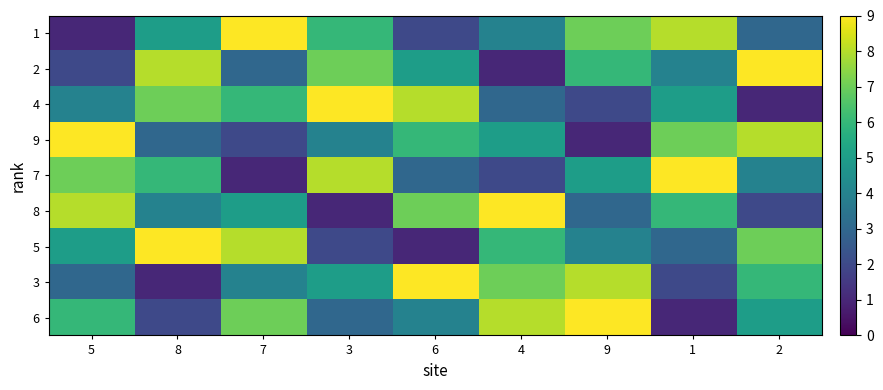

Reading left to right, what are all the values shown in this chart?

1: 5=1	8=5	7=9	3=6	6=2	4=4	9=7	1=8	2=3
2: 5=2	8=8	7=3	3=7	6=5	4=1	9=6	1=4	2=9
4: 5=4	8=7	7=6	3=9	6=8	4=3	9=2	1=5	2=1
9: 5=9	8=3	7=2	3=4	6=6	4=5	9=1	1=7	2=8
7: 5=7	8=6	7=1	3=8	6=3	4=2	9=5	1=9	2=4
8: 5=8	8=4	7=5	3=1	6=7	4=9	9=3	1=6	2=2
5: 5=5	8=9	7=8	3=2	6=1	4=6	9=4	1=3	2=7
3: 5=3	8=1	7=4	3=5	6=9	4=7	9=8	1=2	2=6
6: 5=6	8=2	7=7	3=3	6=4	4=8	9=9	1=1	2=5